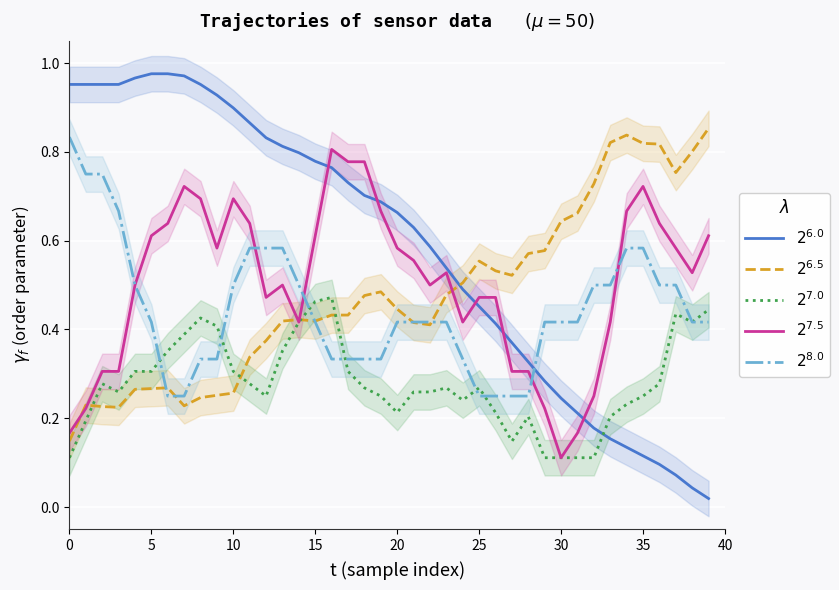

Is the value of $2^{8.0}$ at 38 greater than the value of $2^{7.0}$ at 30?

Yes